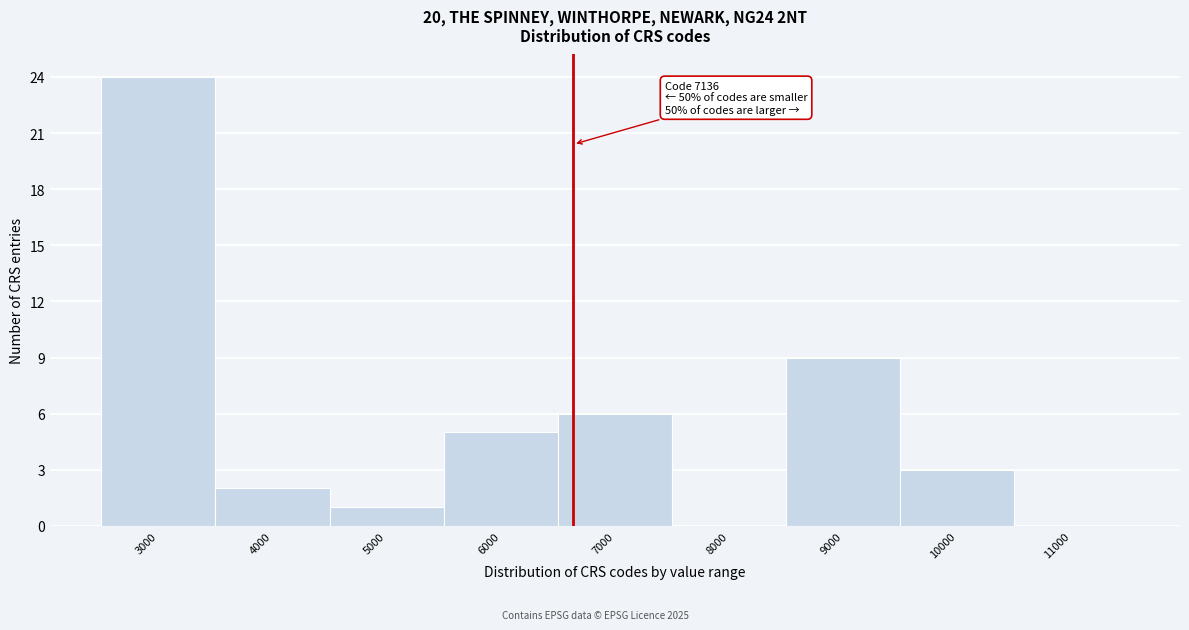

Reading left to right, what are all the values shown in this chart?

3000=24	4000=2	5000=1	6000=5	7000=6	8000=0	9000=9	10000=3	11000=0